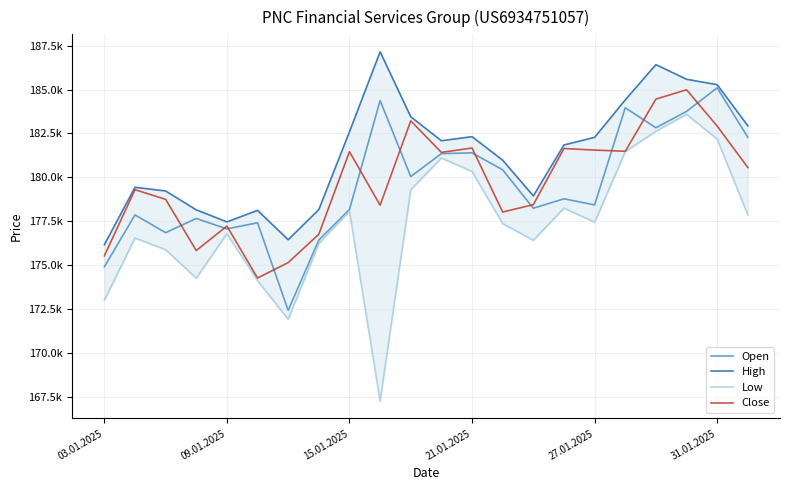

In High, how many points are higher than both neighbors (excluding endpoints)?

5